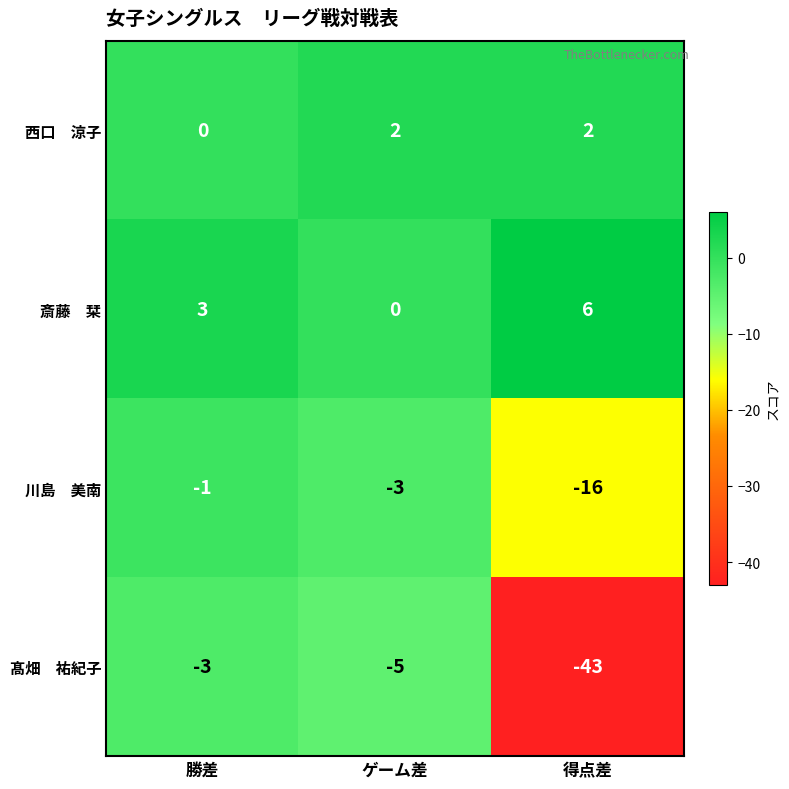

Which category has the lowest value across all series?

得点差